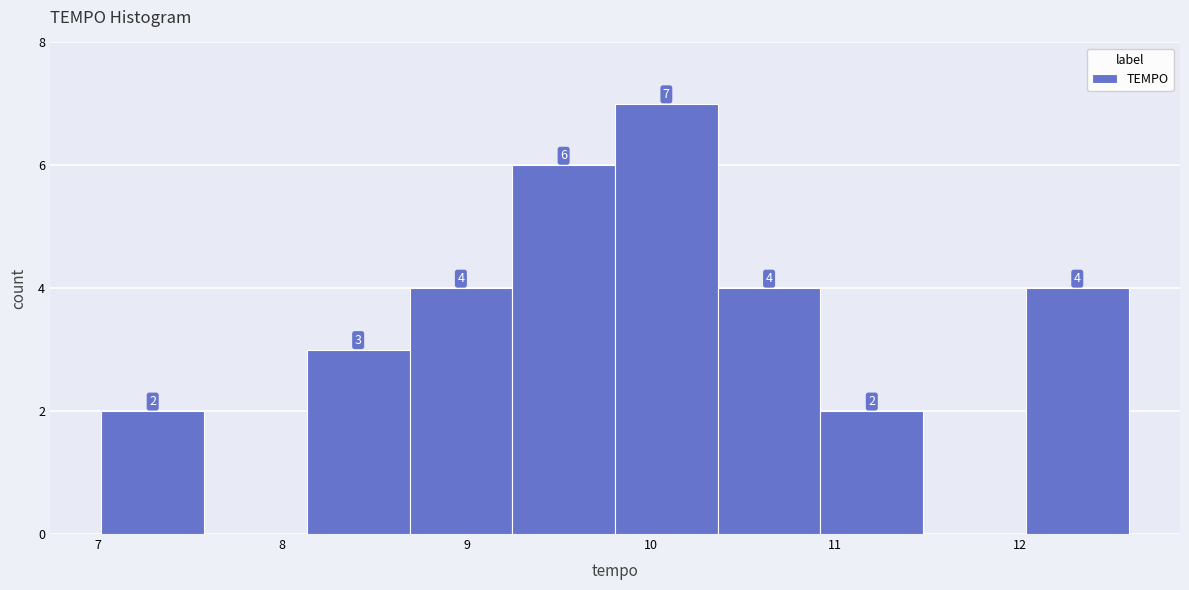

Over which range of the x-axis is the bar tallest?

9.8 to 10.4